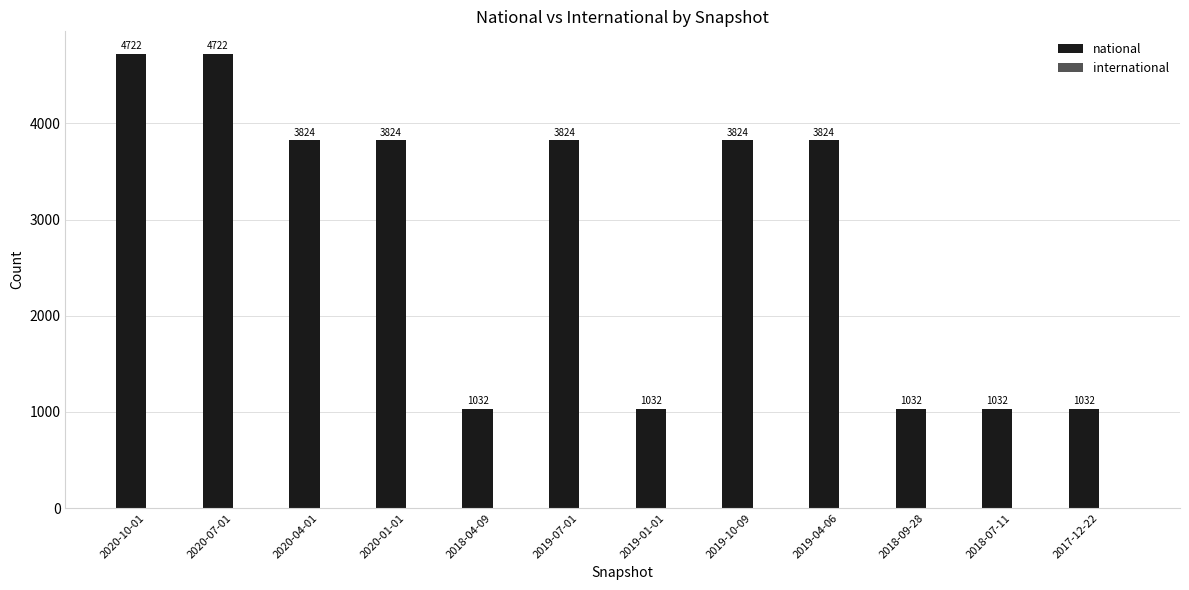

Reading right to left, list all the values displayed in this chart.

2017-12-22=1032	2018-07-11=1032	2018-09-28=1032	2019-04-06=3824	2019-10-09=3824	2019-01-01=1032	2019-07-01=3824	2018-04-09=1032	2020-01-01=3824	2020-04-01=3824	2020-07-01=4722	2020-10-01=4722